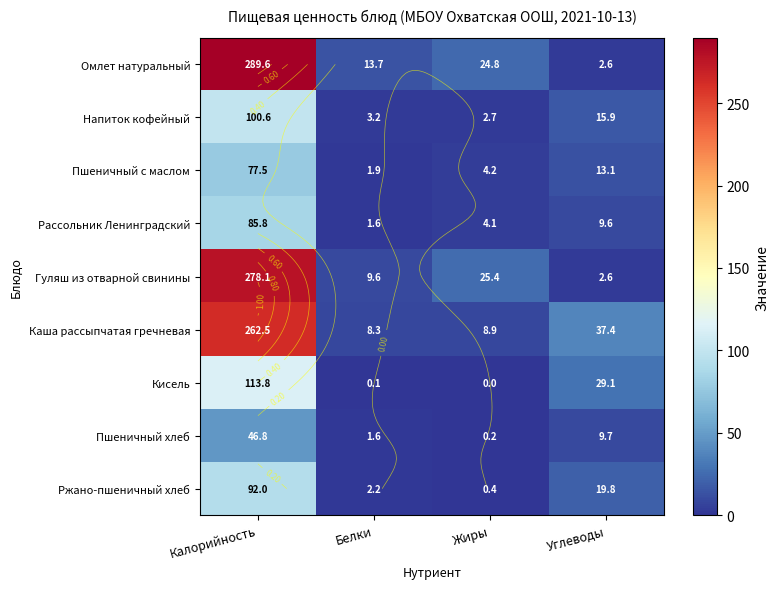

Which category has the highest value in the Кисель series?

Калорийность